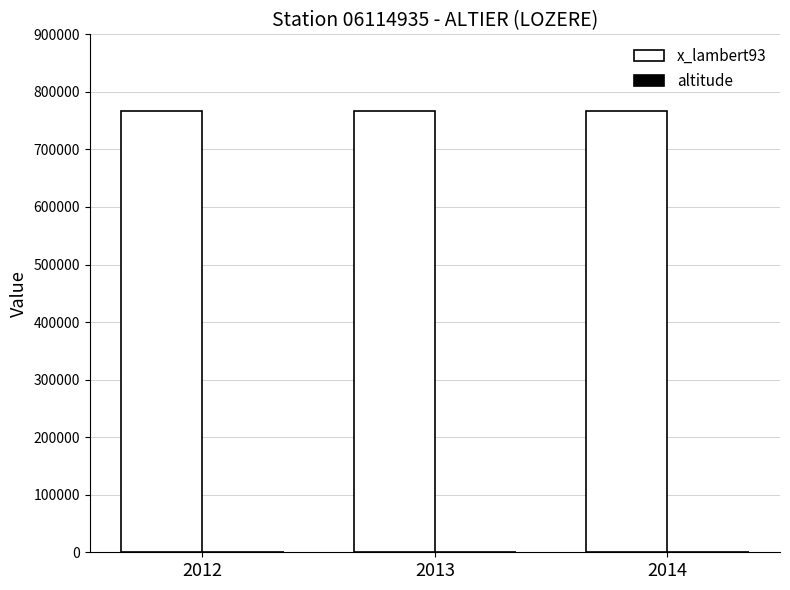

Which series has the largest total across all categories?

x_lambert93